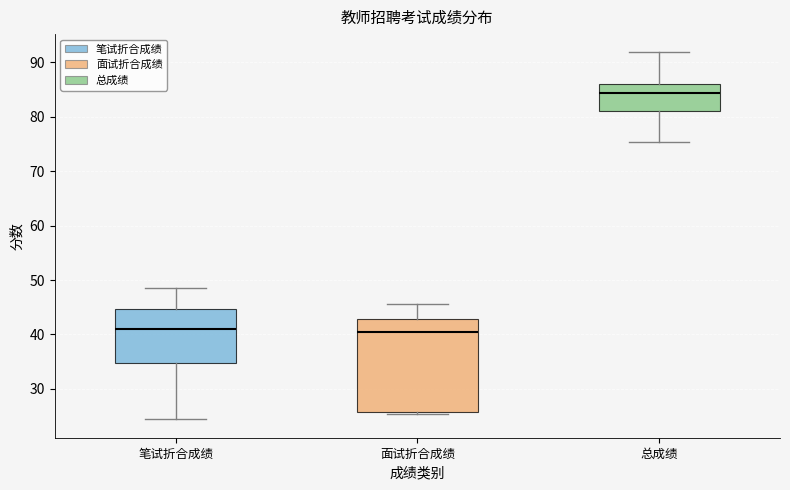

Where does the upper whisker of the box for 面试折合成绩 end on the y-axis? The values are not printed on the chart, so give them approximately, as read against the axis.

46